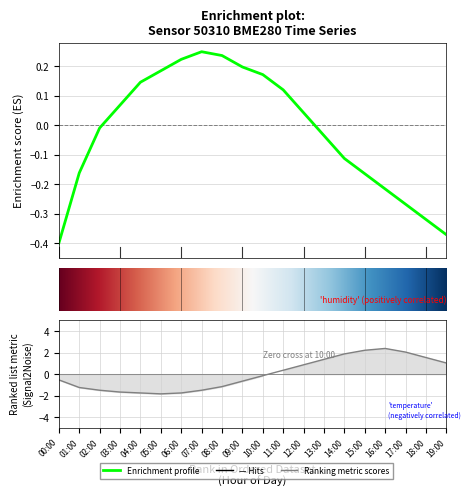

List the labels in order of temperature value, smallest first.

05:00, 04:00, 06:00, 03:00, 02:00, 07:00, 01:00, 08:00, 09:00, 00:00, 10:00, 11:00, 12:00, 19:00, 13:00, 18:00, 14:00, 17:00, 15:00, 16:00